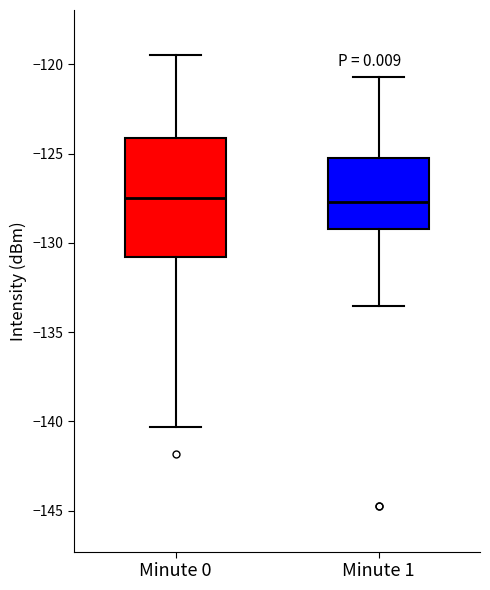

Which box is the tallest, from its lower edge to its upper edge?

Minute 0